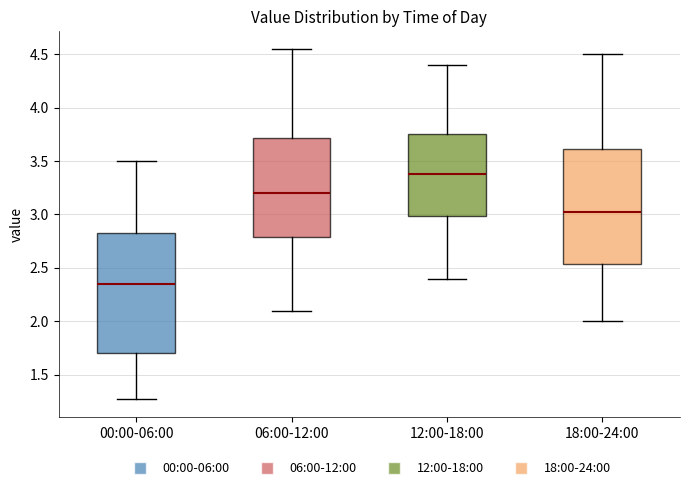

Where does the lower whisker of the box for 12:00-18:00 end on the y-axis? The values are not printed on the chart, so give them approximately, as read against the axis.

2.40